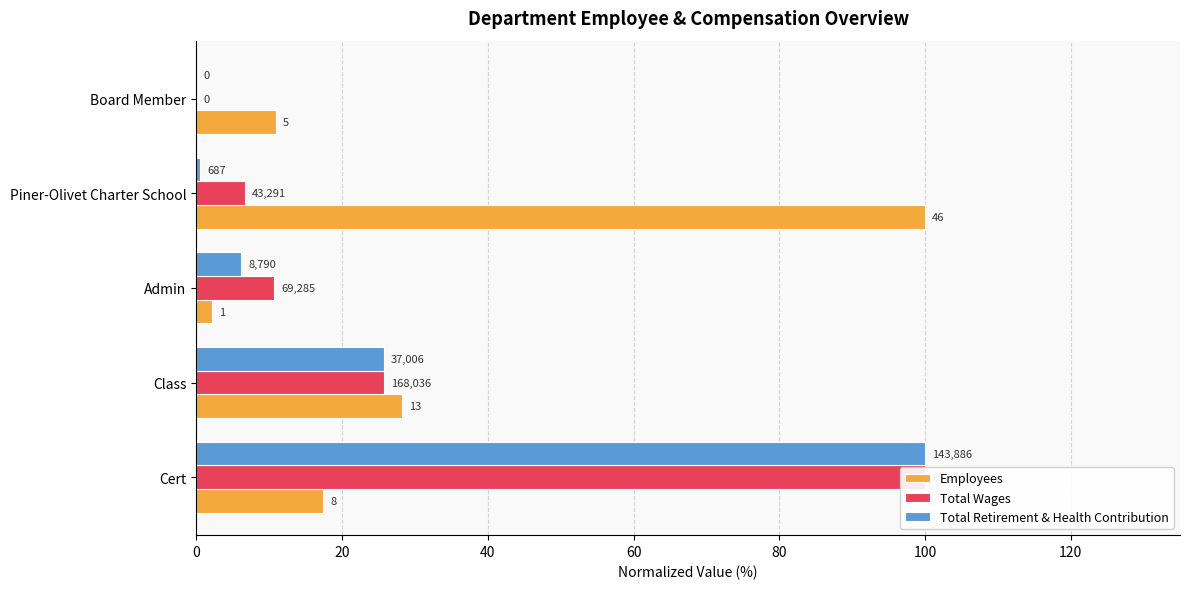

How many bars are there in each group?

3